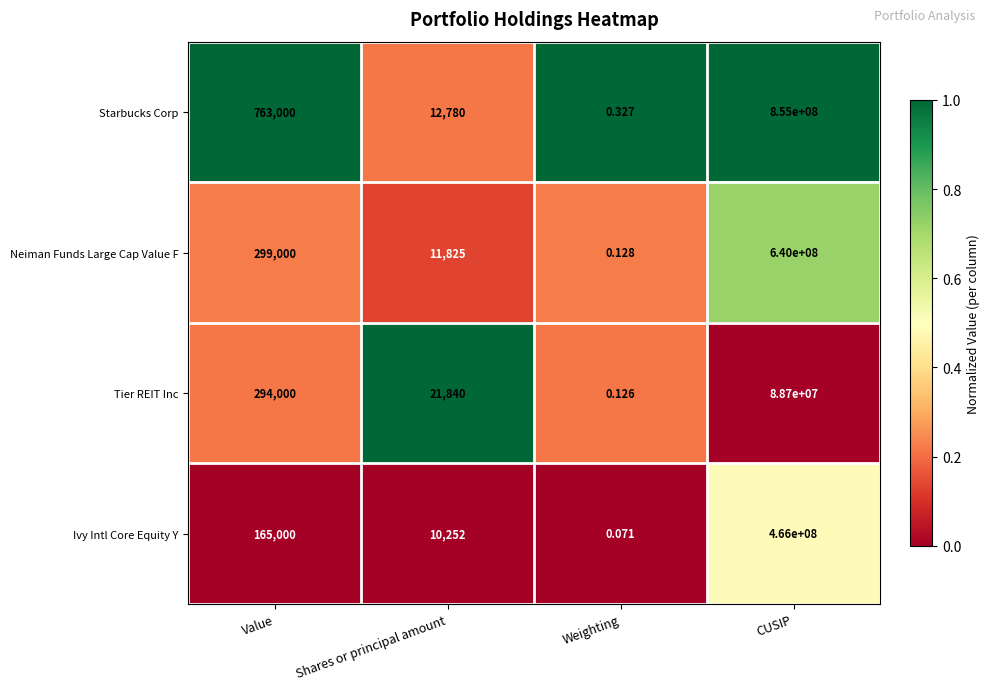

At which label is Ivy Intl Core Equity Y closest to 233000000?

Value